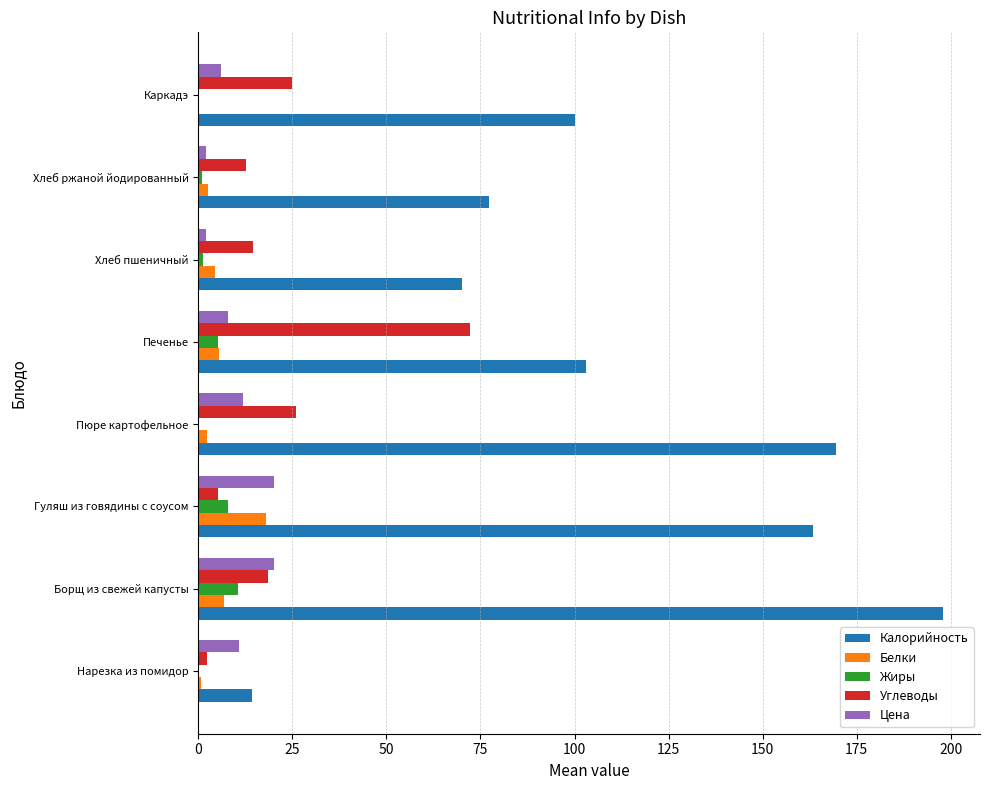

Between Борщ из свежей капусты and Каркадэ, which series saw the biggest shift?

Калорийность